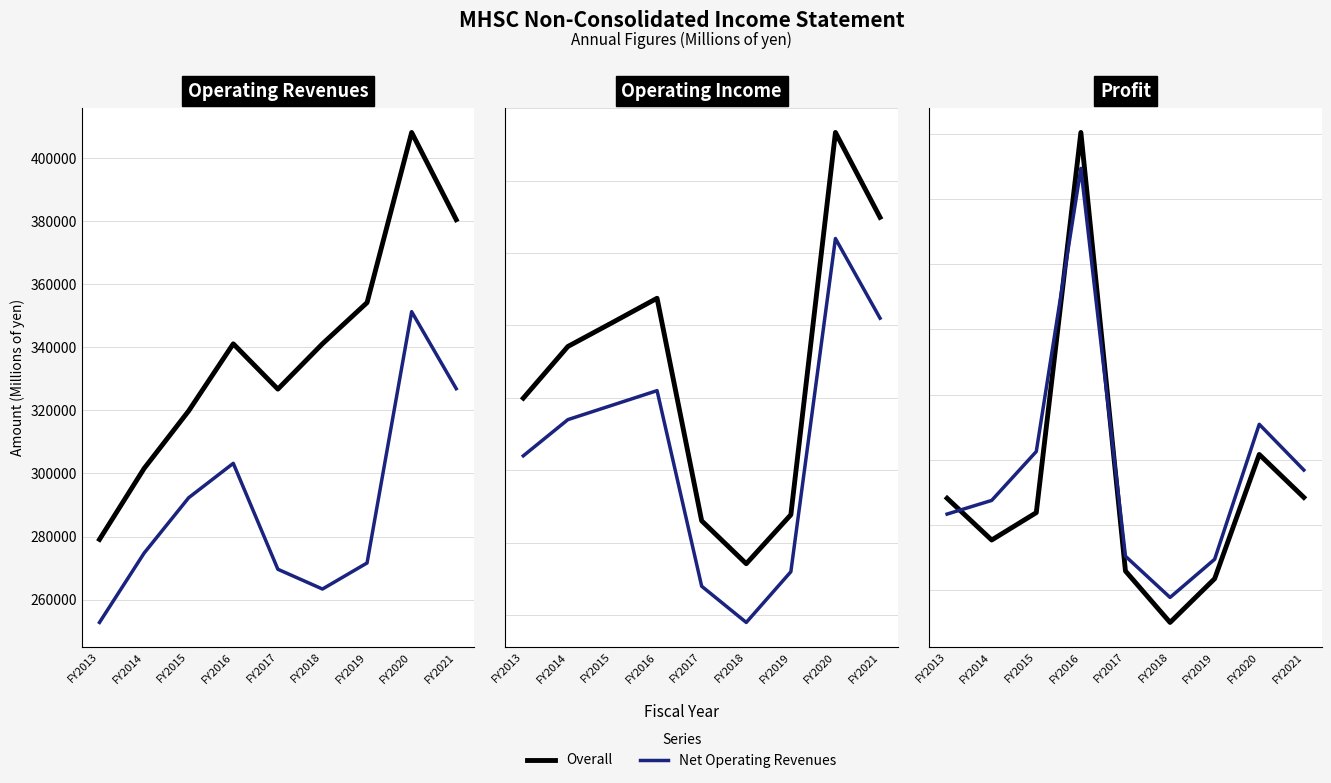

The value of Net Operating Revenues at FY2020 is 123693. True or false?

False